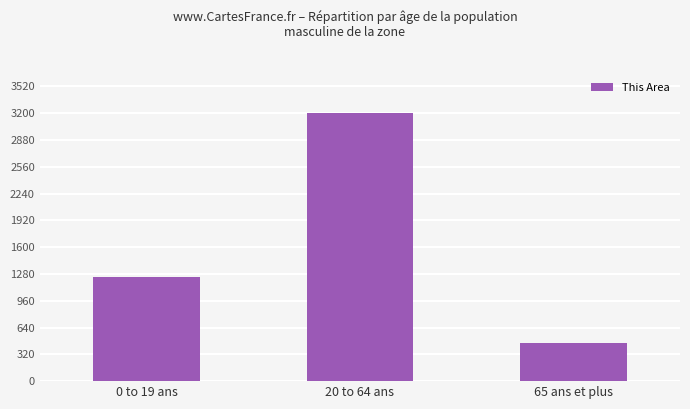

How many values are between 450 and 3200?

3